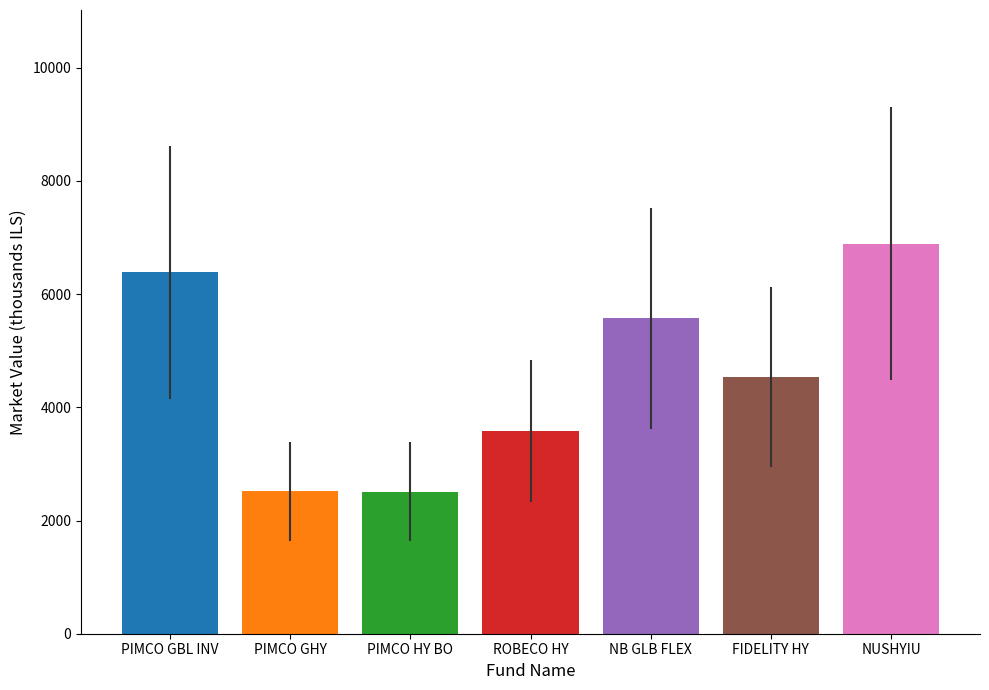

What is the spread (max minus min) of values at ROBECO HY?

4377.3